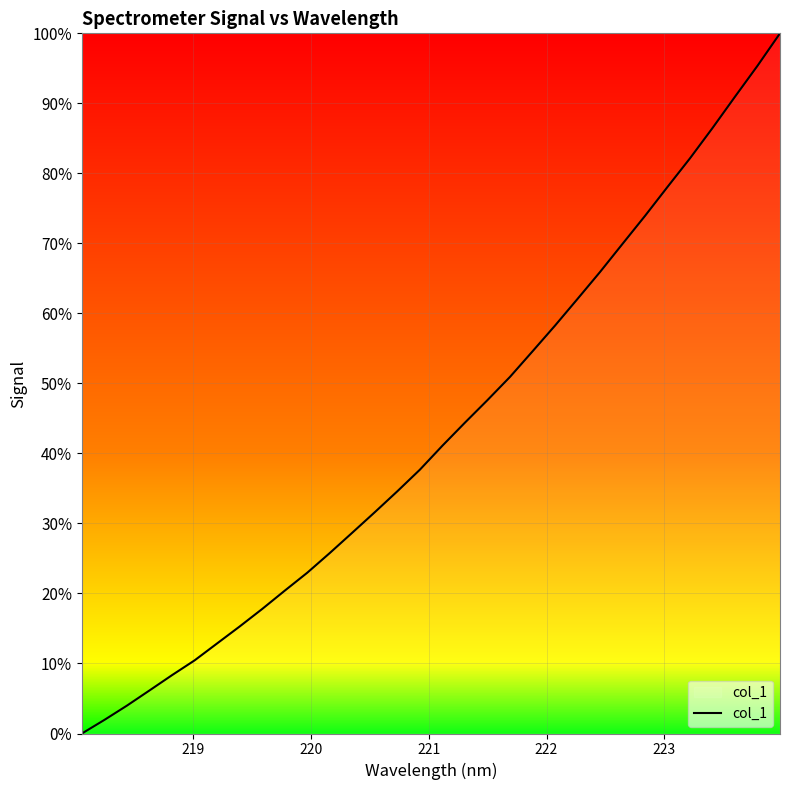

True or false: there are more than 1 points higher than both neighbors.

False